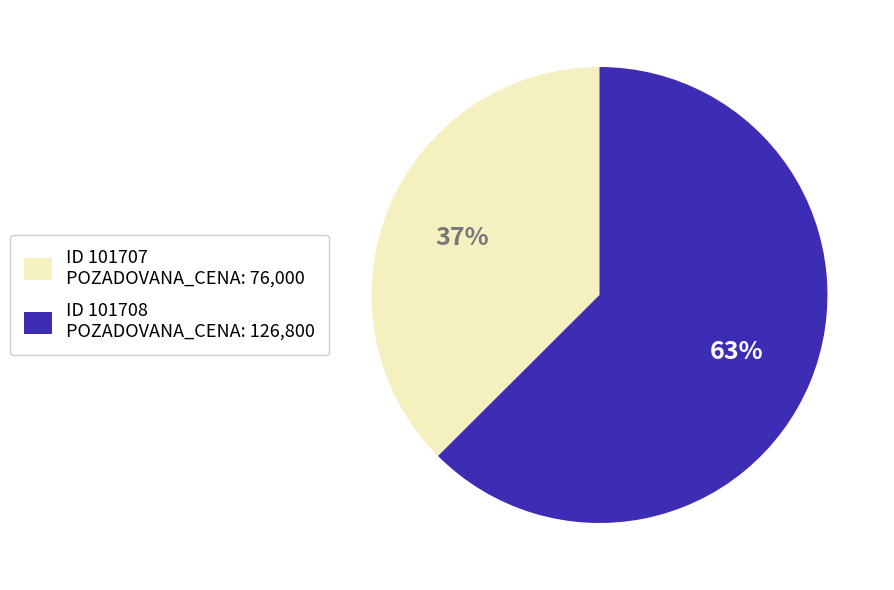

Which category has the biggest portion of the pie?

ID 101708 POZADOVANA_CENA: 126,800